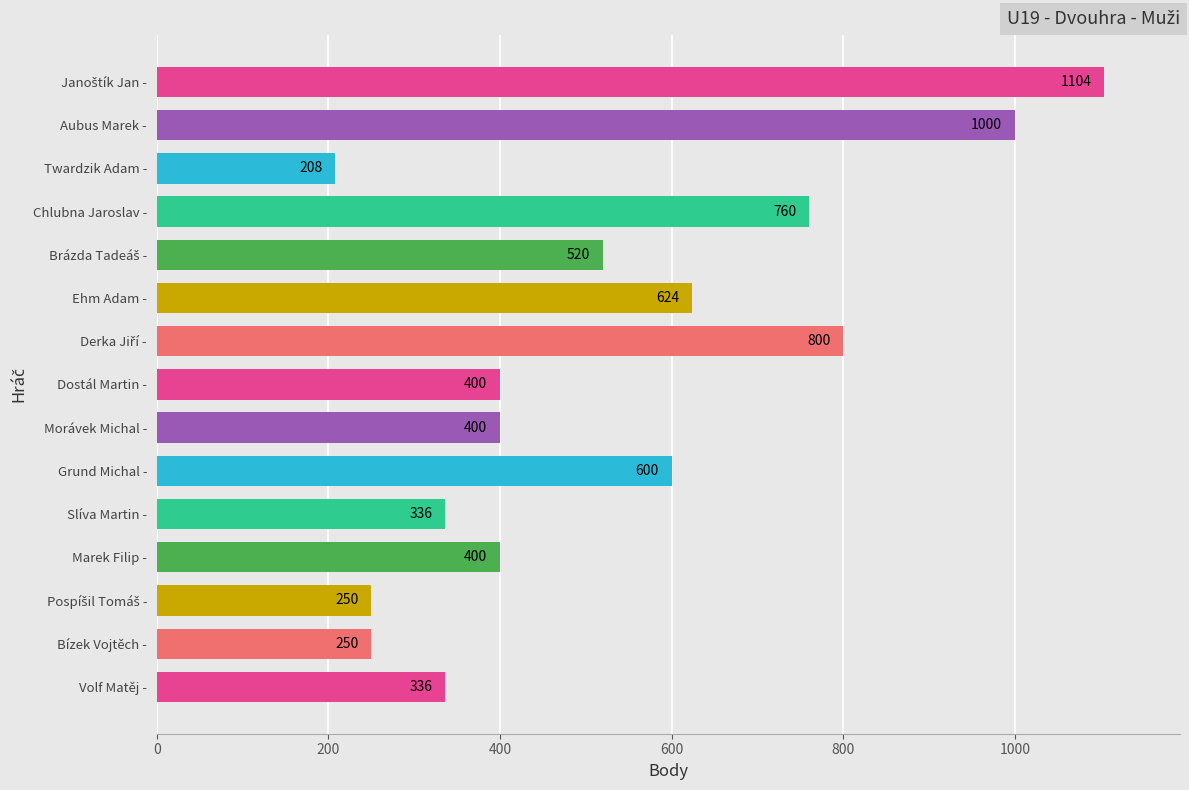

What is the difference between the second highest and minimum values?

792